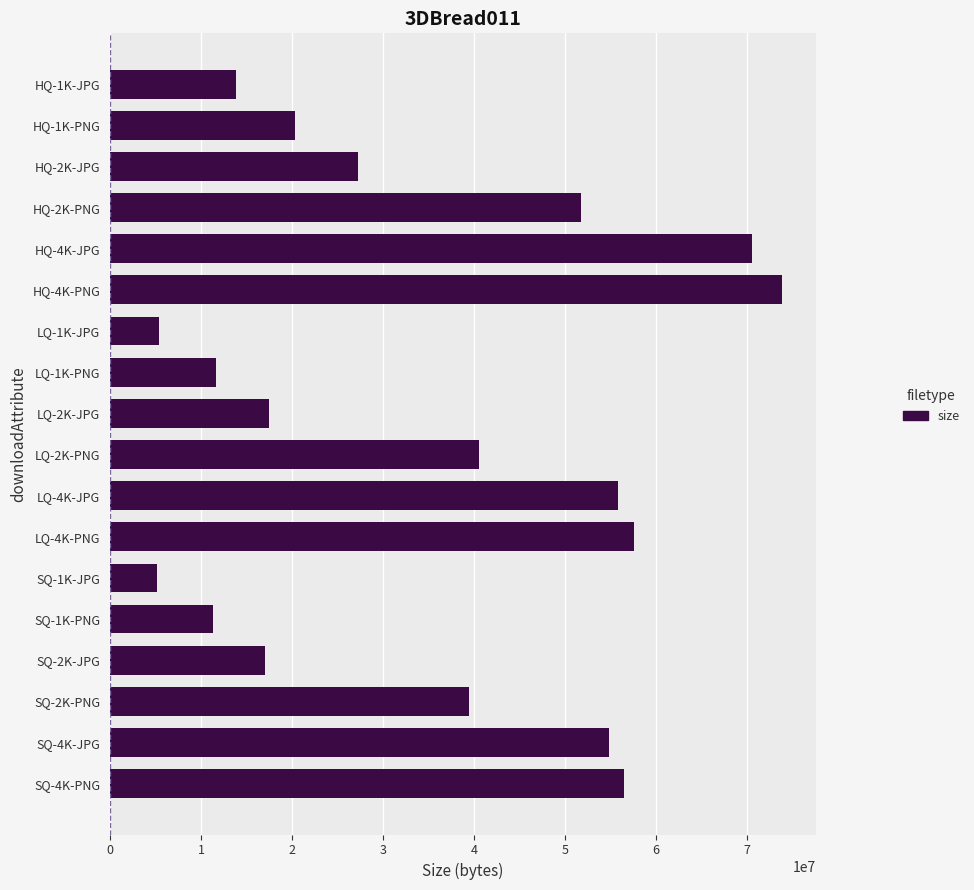

At which label is the value closest to 39538143?

SQ-2K-PNG